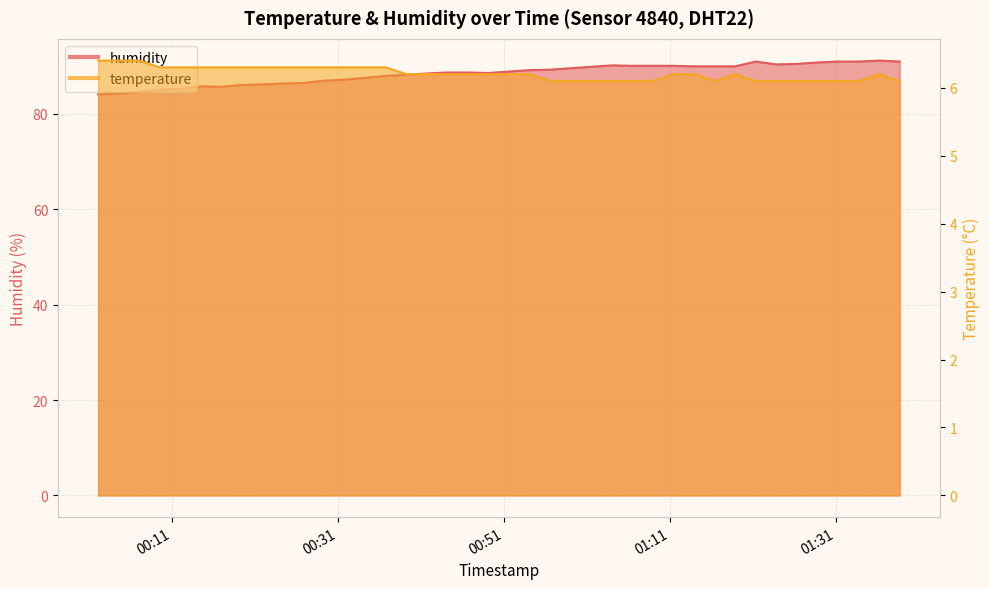

What is the maximum value shown in the chart?

91.2